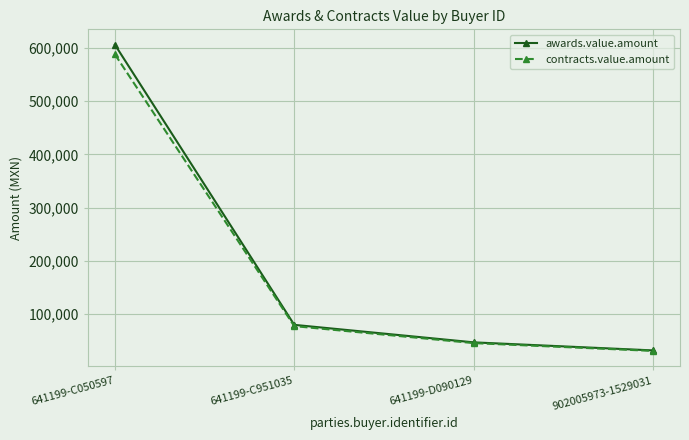

Reading right to left, list all the values displayed in this chart.

awards.value.amount: 902005973-1529031=31559.1	641199-D090129=46696.4	641199-C951035=79593.3	641199-C050597=606300.7
contracts.value.amount: 902005973-1529031=30612.3	641199-D090129=45295.5	641199-C951035=77205.5	641199-C050597=588111.7